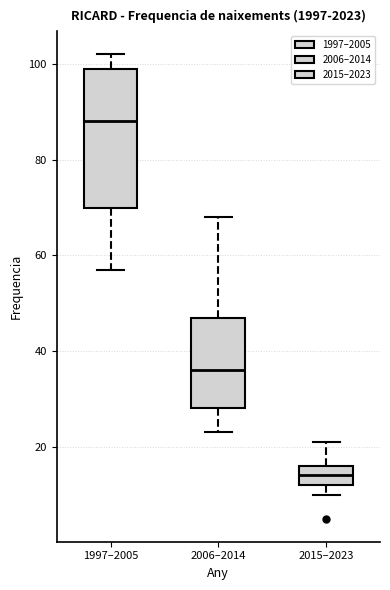

Which box has the lowest median line?

2015–2023